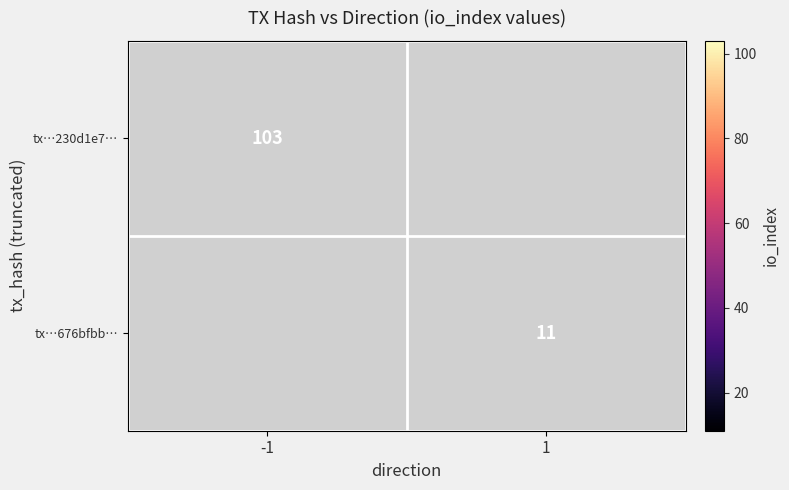

Is the value of tx…230d1e7… at -1 greater than the value of tx…676bfbb… at 1?

Yes